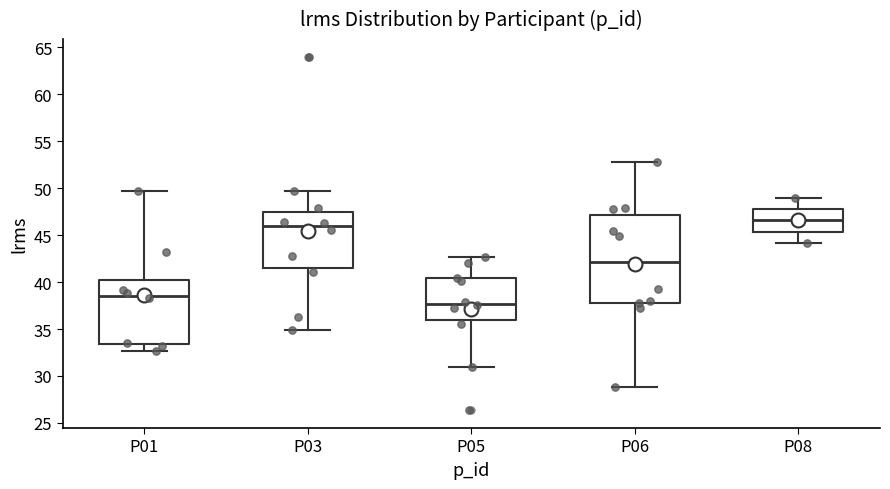

Which box is the tallest, from its lower edge to its upper edge?

P06